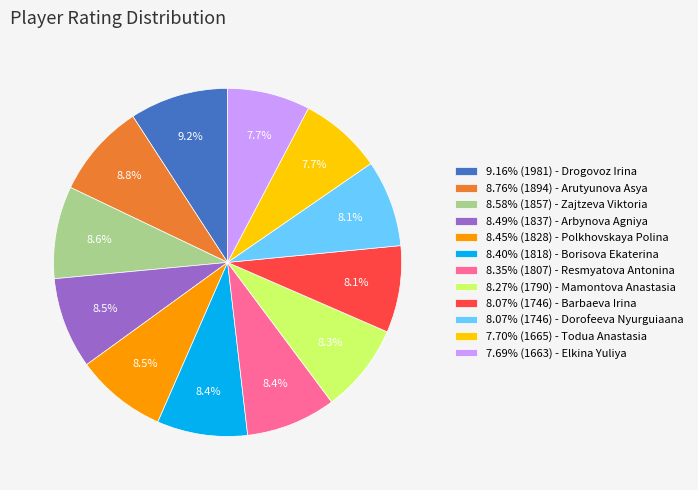

What percentage is NOT represented by 7.69% (1663) - Elkina Yuliya?

92.3%